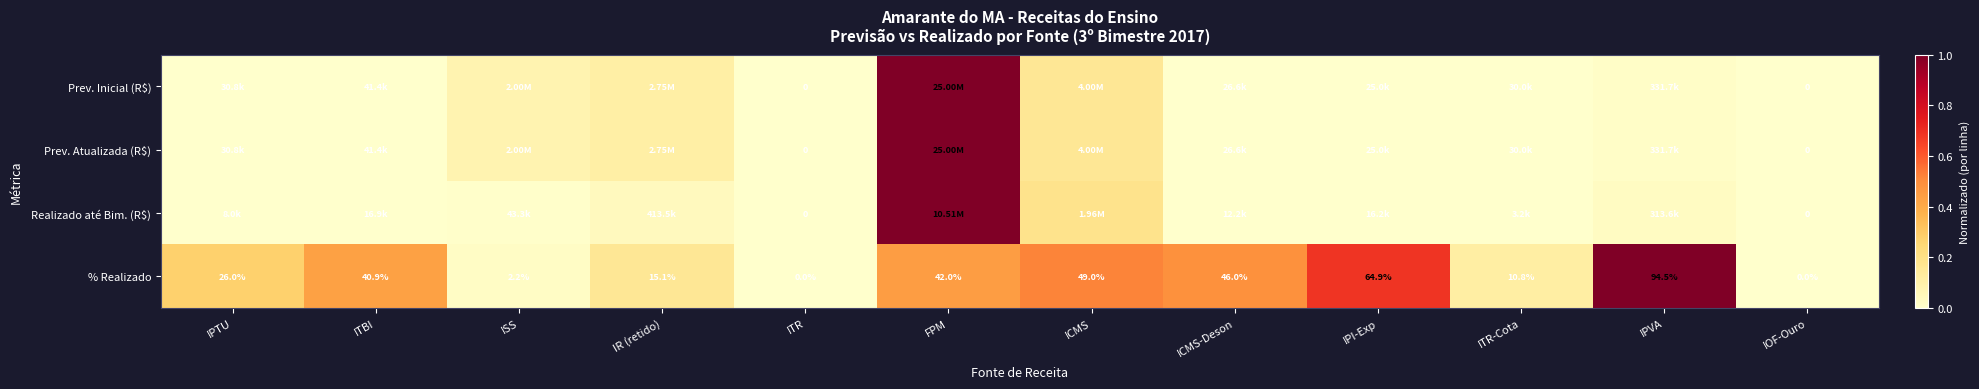

Where is % Realizado nearest to the value 47?

ICMS-Deson